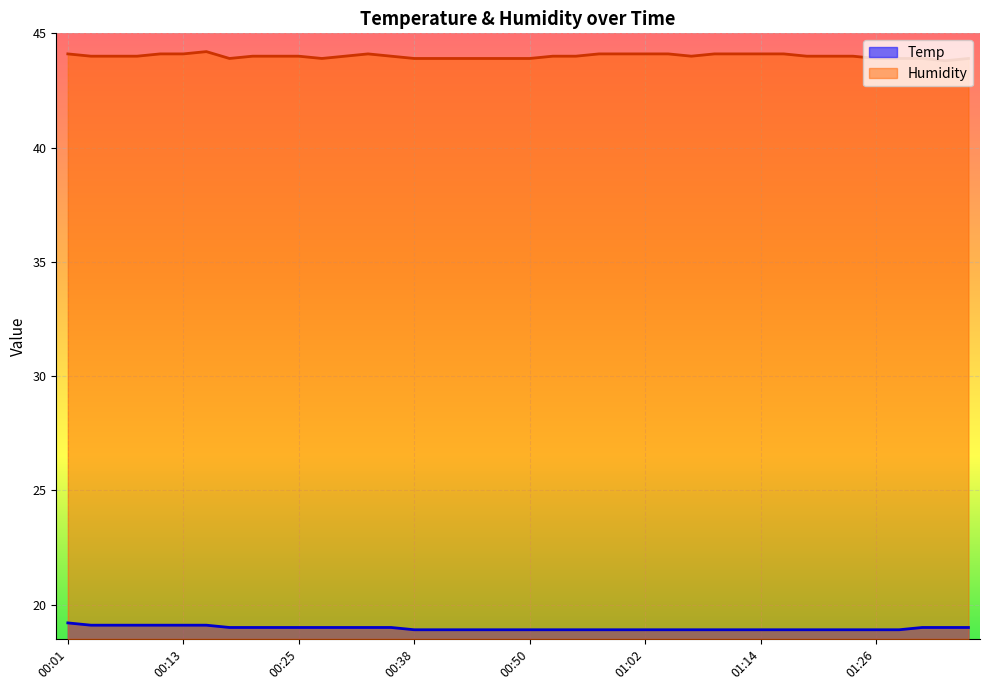

Rank the series at 00:59 from highest to lowest value.

Humidity, Temp